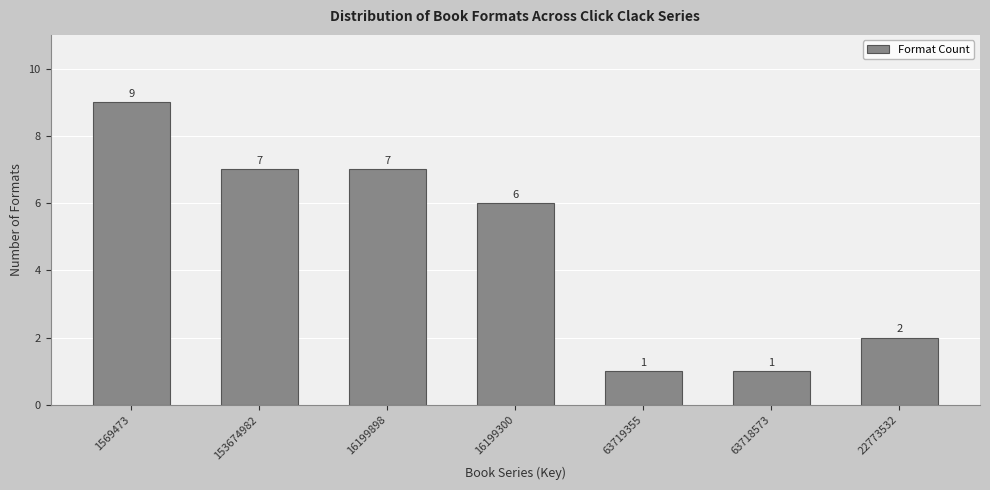

Reading left to right, transcribe all the data shown in this chart.

1569473=9	153674982=7	16199898=7	16199300=6	63719355=1	63718573=1	22773532=2